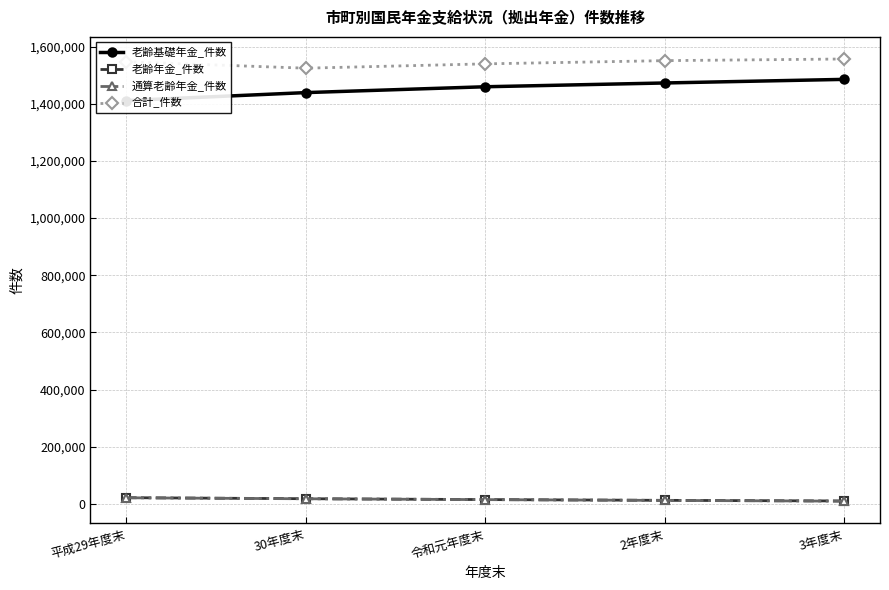

At which label does 老齢基礎年金_件数 reach its minimum?

平成29年度末